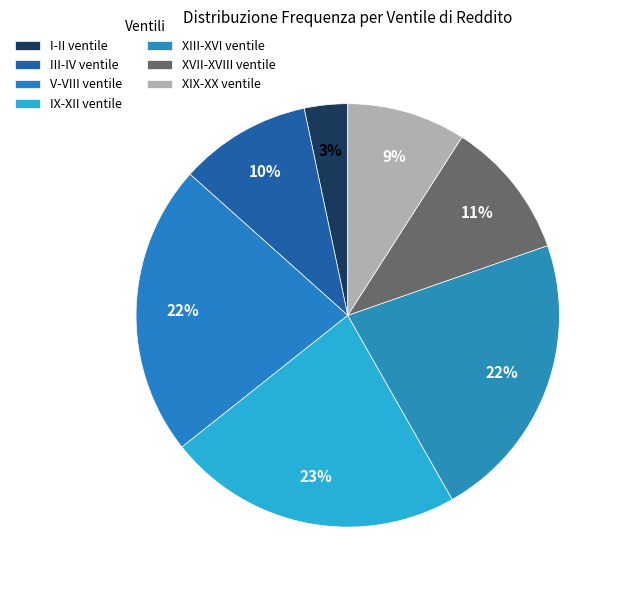

Is there any slice that represents more than half of the pie?

No